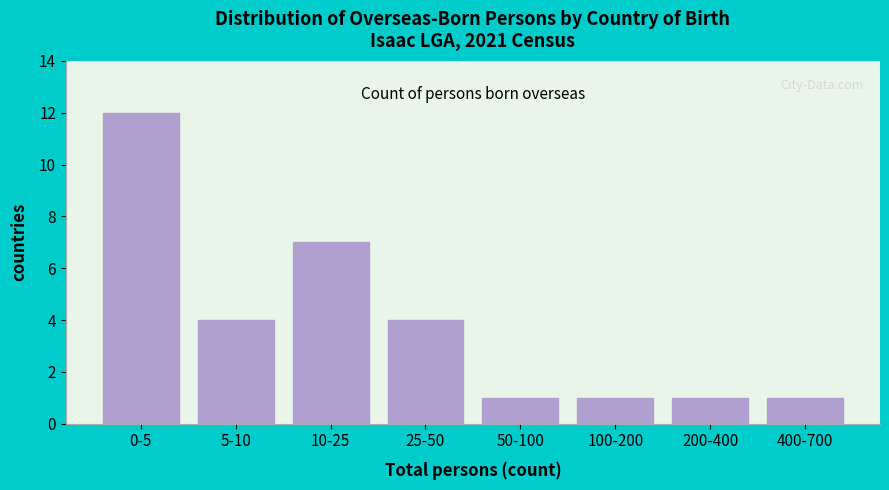

Reading left to right, transcribe all the data shown in this chart.

0-5=12	5-10=4	10-25=7	25-50=4	50-100=1	100-200=1	200-400=1	400-700=1